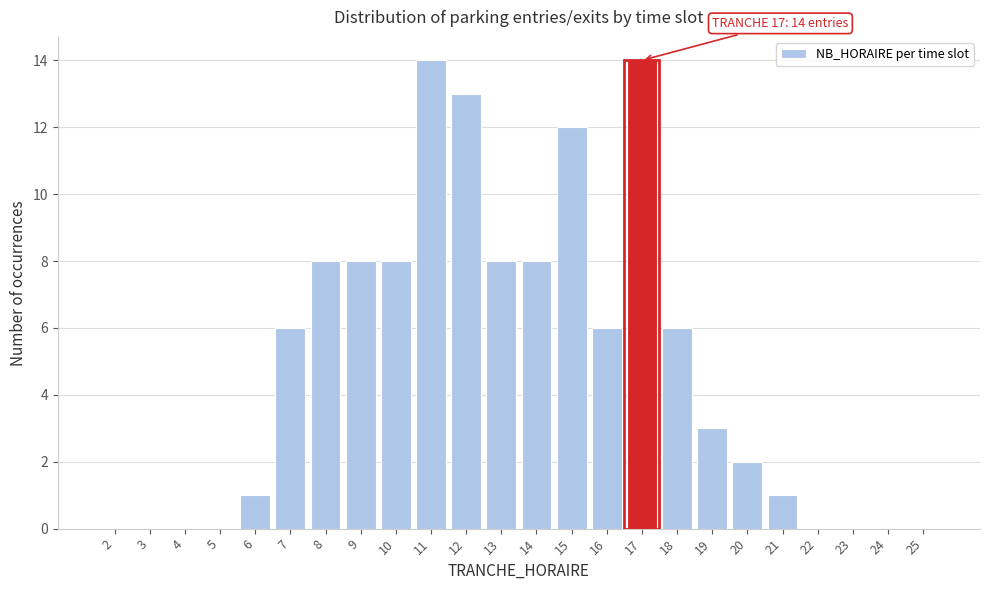

Reading left to right, transcribe all the data shown in this chart.

2=0	3=0	4=0	5=0	6=1	7=6	8=8	9=8	10=8	11=14	12=13	13=8	14=8	15=12	16=6	17=14	18=6	19=3	20=2	21=1	22=0	23=0	24=0	25=0